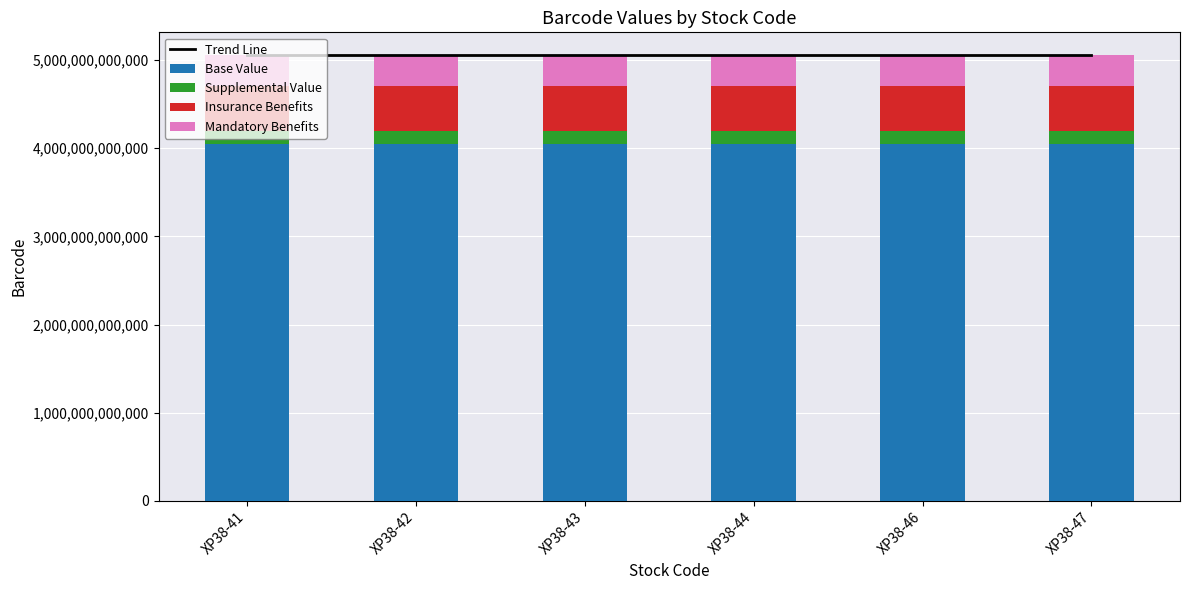

List the labels in order of Mandatory Benefits value, largest first.

XP38-47, XP38-46, XP38-44, XP38-43, XP38-42, XP38-41